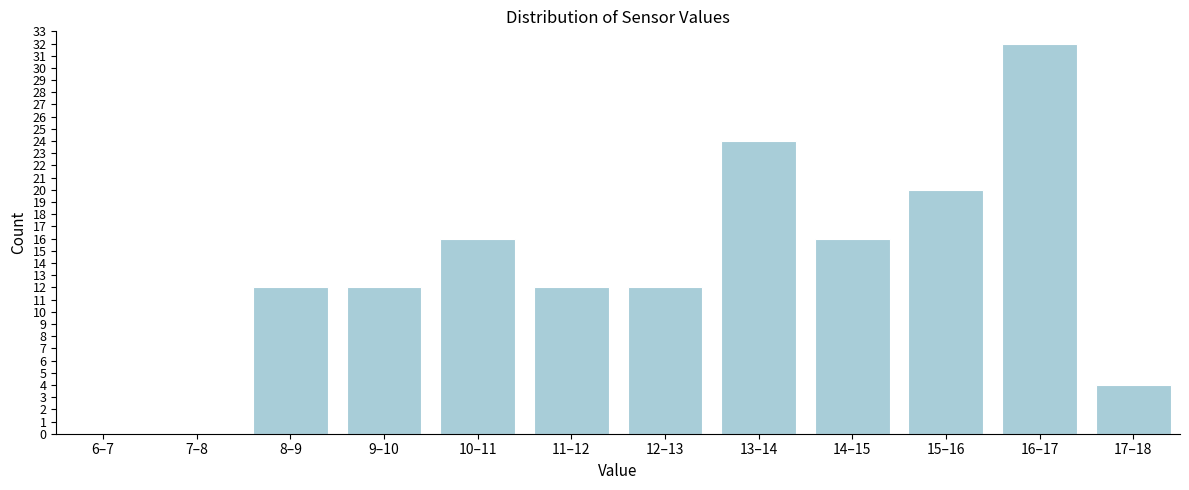

Reading left to right, what are all the values shown in this chart?

6–7=0	7–8=0	8–9=12	9–10=12	10–11=16	11–12=12	12–13=12	13–14=24	14–15=16	15–16=20	16–17=32	17–18=4